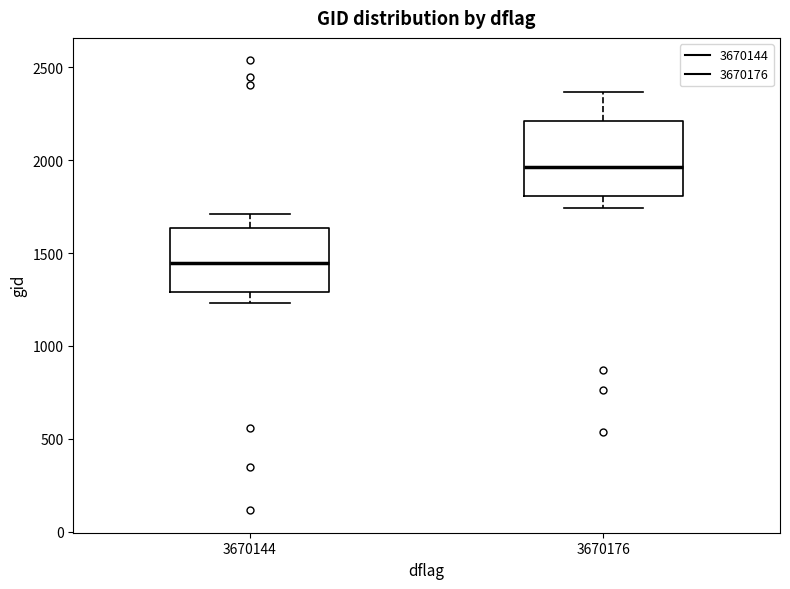

Which box is the tallest, from its lower edge to its upper edge?

3670176